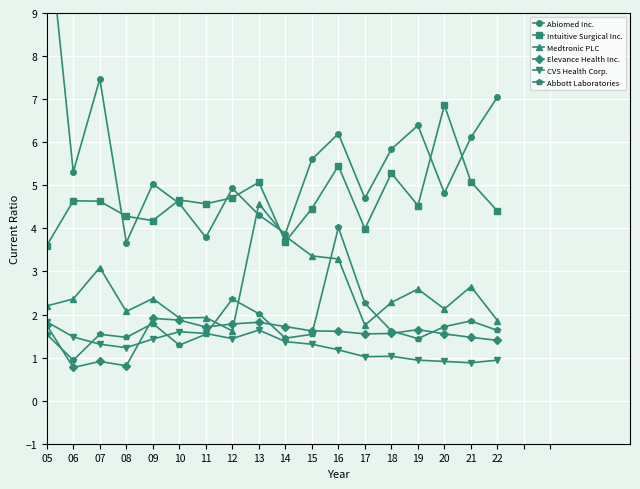

At which category does the chart reach its peak across all series?

05